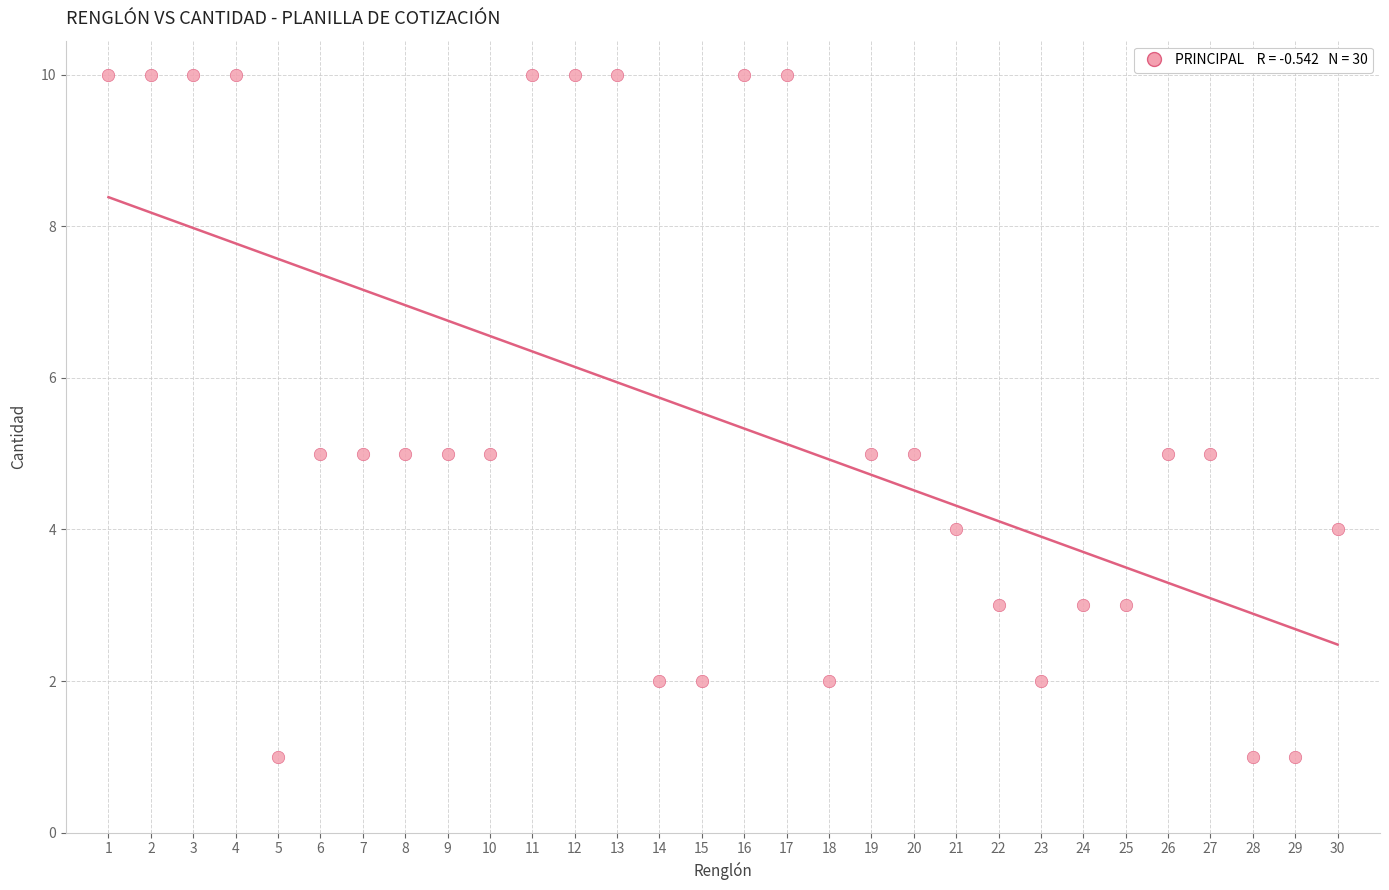

What is the range of X values (max minus min)?

29